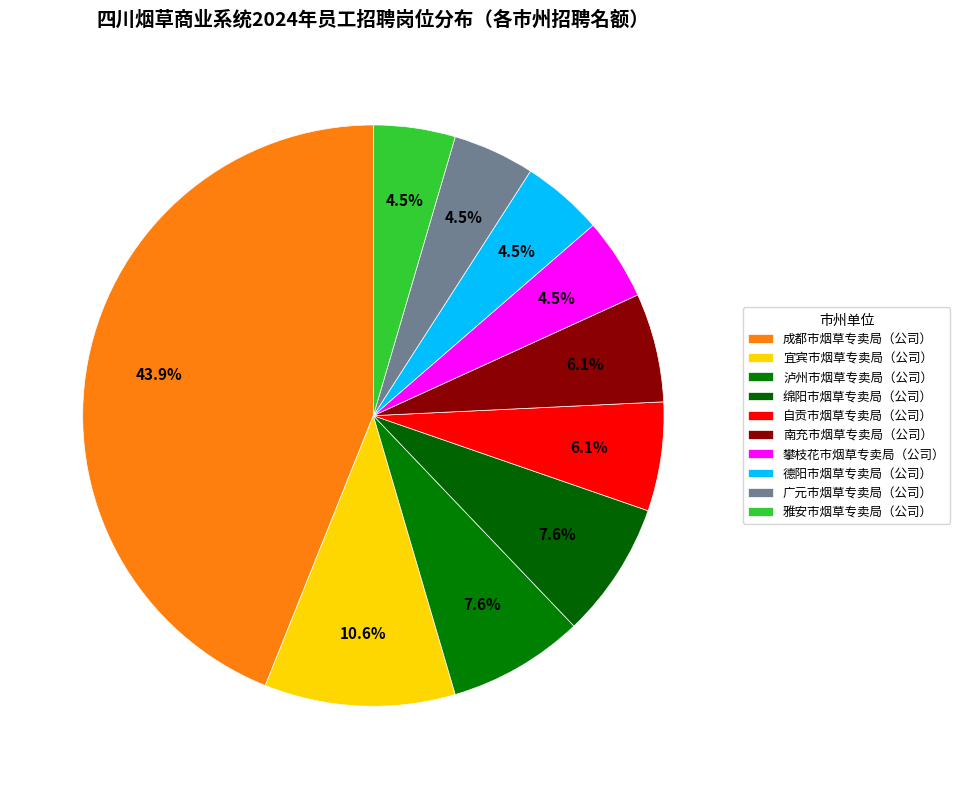

How many segments does this pie chart have?

10